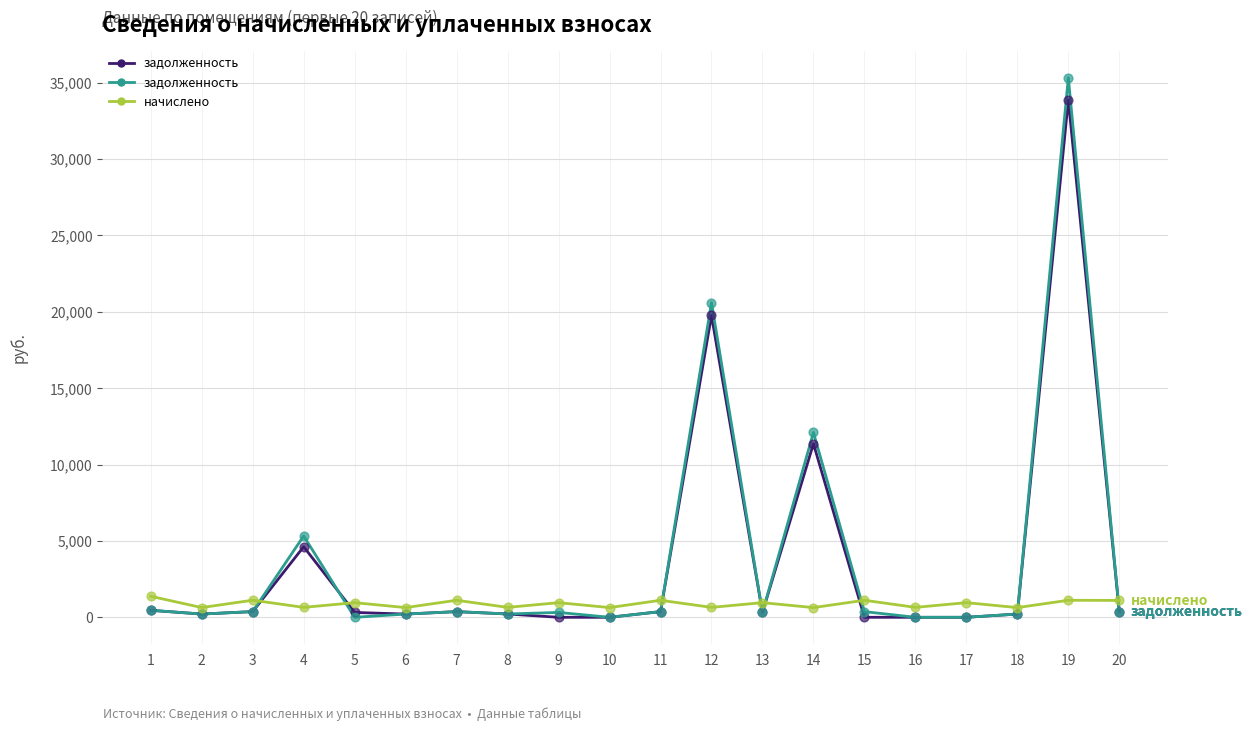

At which category is the sum across all series the highest?

19